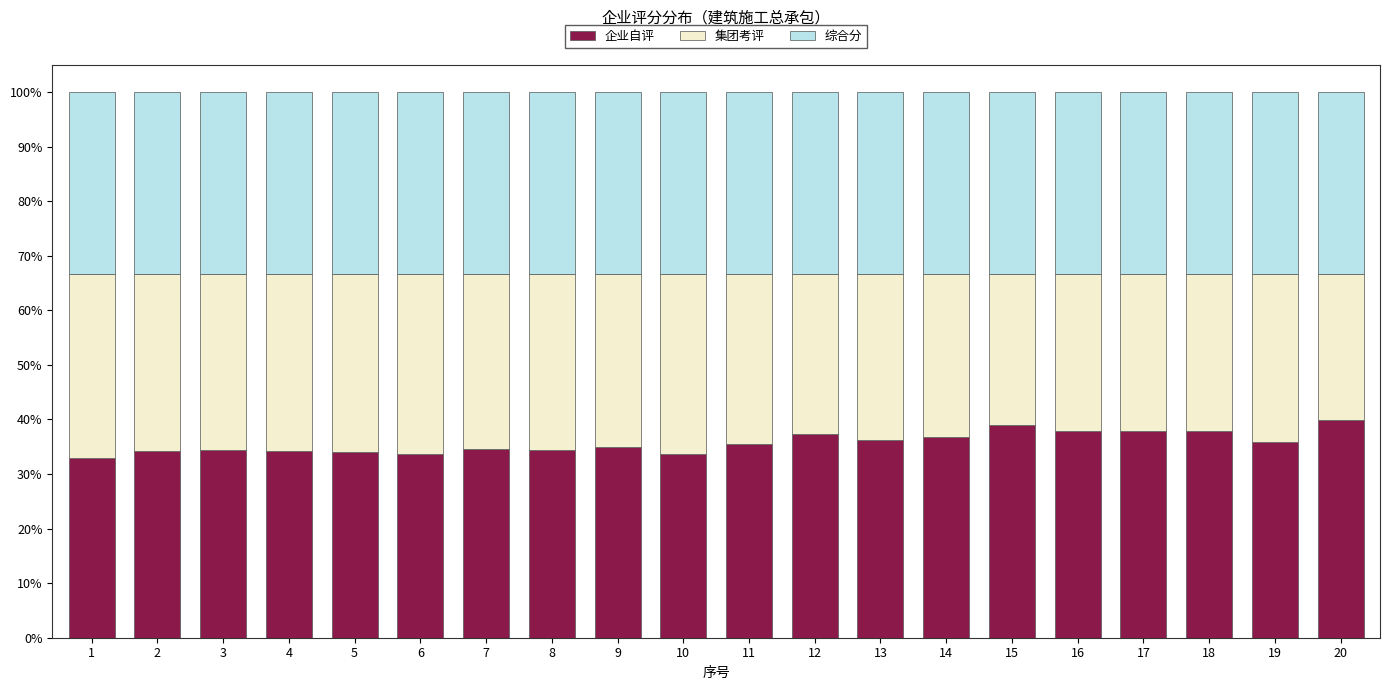

What is the sum of the 企业自评 values at 16 and 14?

74.6